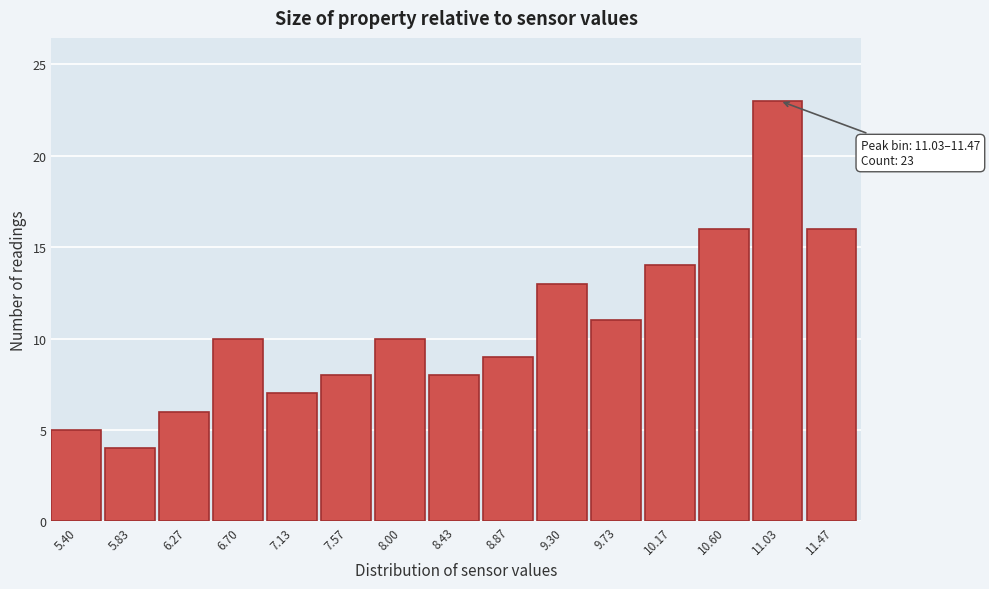

Reading left to right, list all the values displayed in this chart.

5.40=5	5.83=4	6.27=6	6.70=10	7.13=7	7.57=8	8.00=10	8.43=8	8.87=9	9.30=13	9.73=11	10.17=14	10.60=16	11.03=23	11.47=16